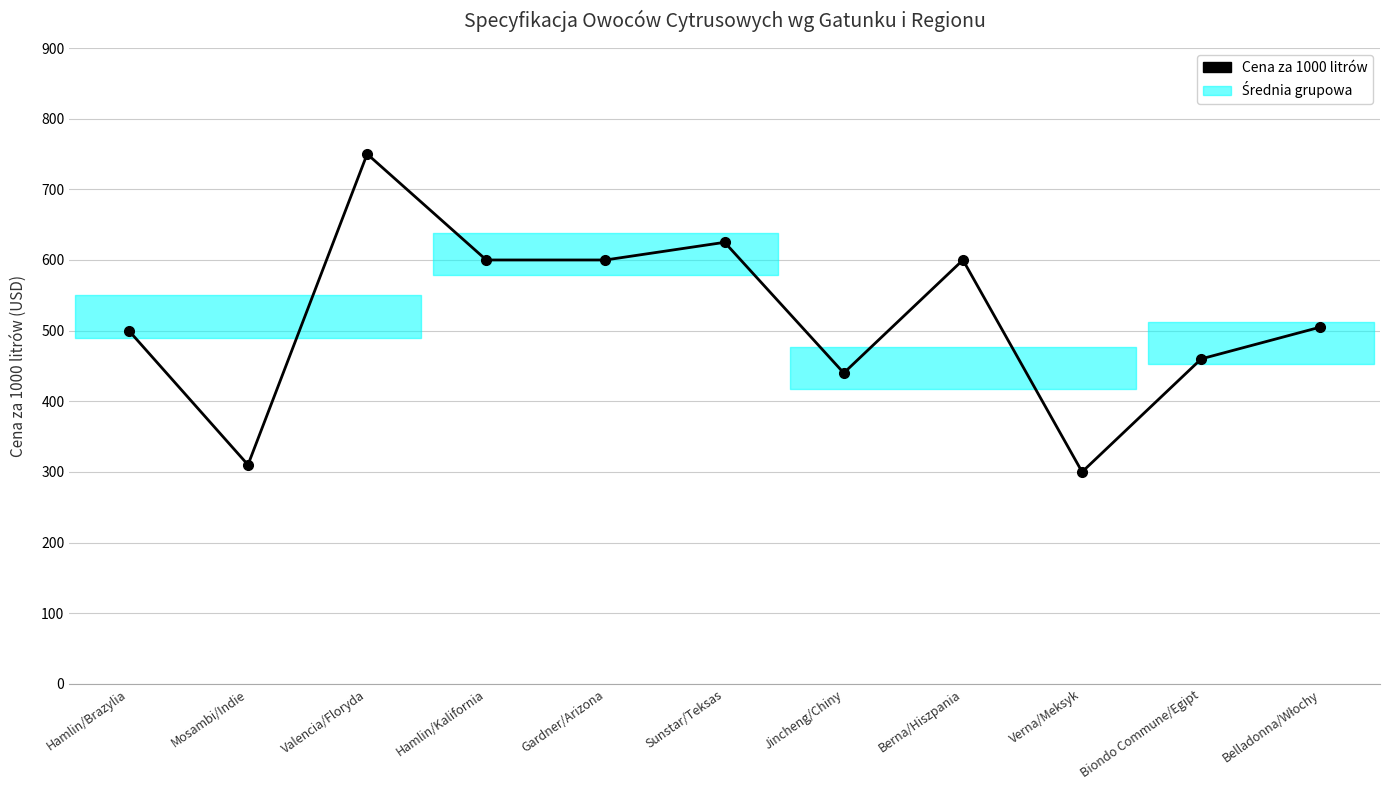

What is the greatest value displayed?

750